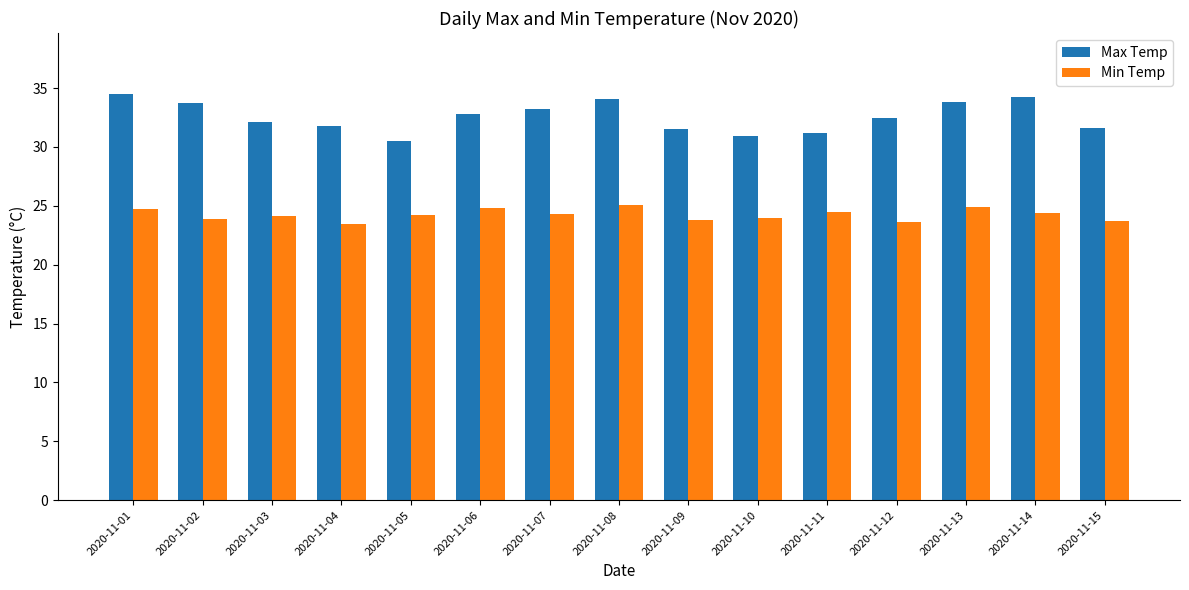

What is the minimum value for Max Temp?

30.5